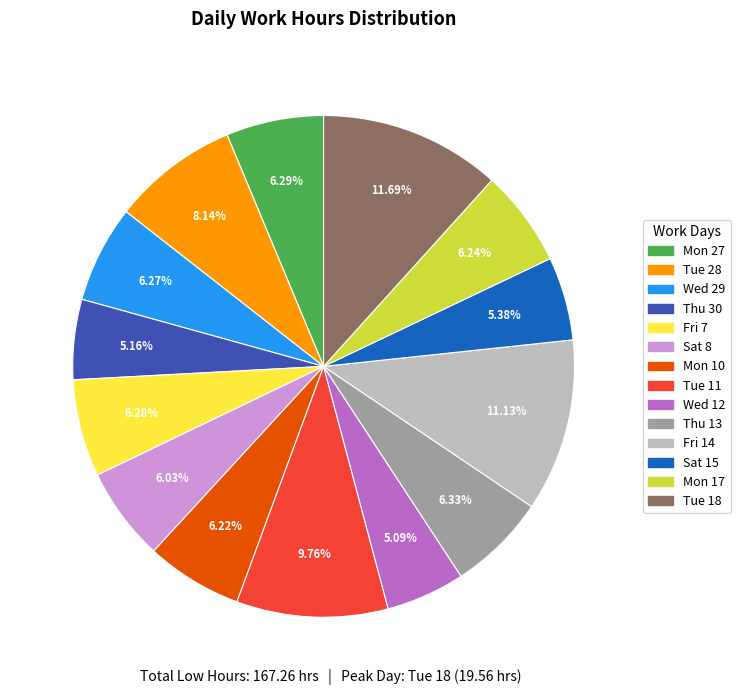

Approximately how many times larger is the value at Sat 8 compared to Fri 14?

0.5